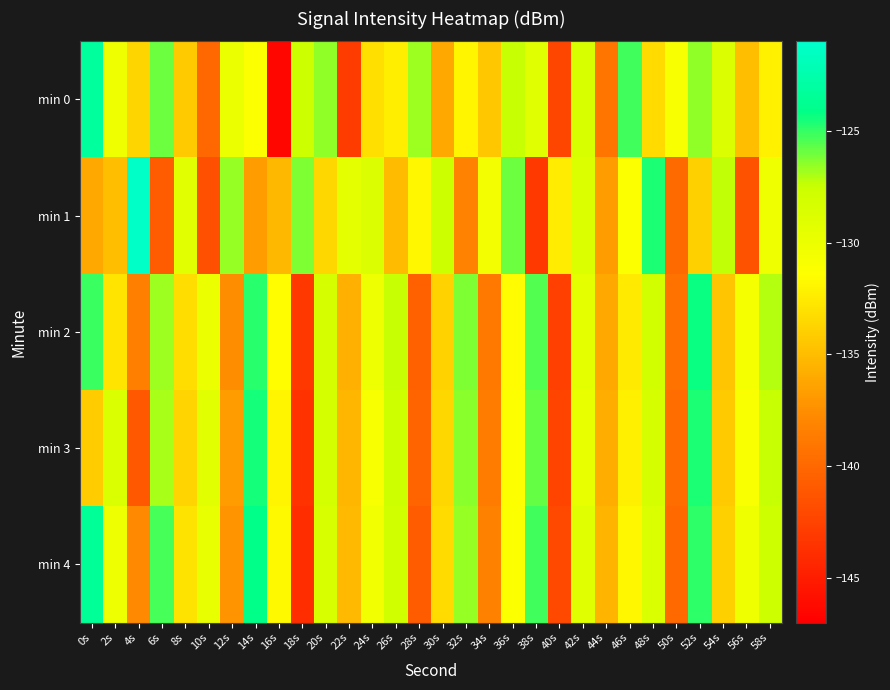

How many distinct data groups are displayed?

5